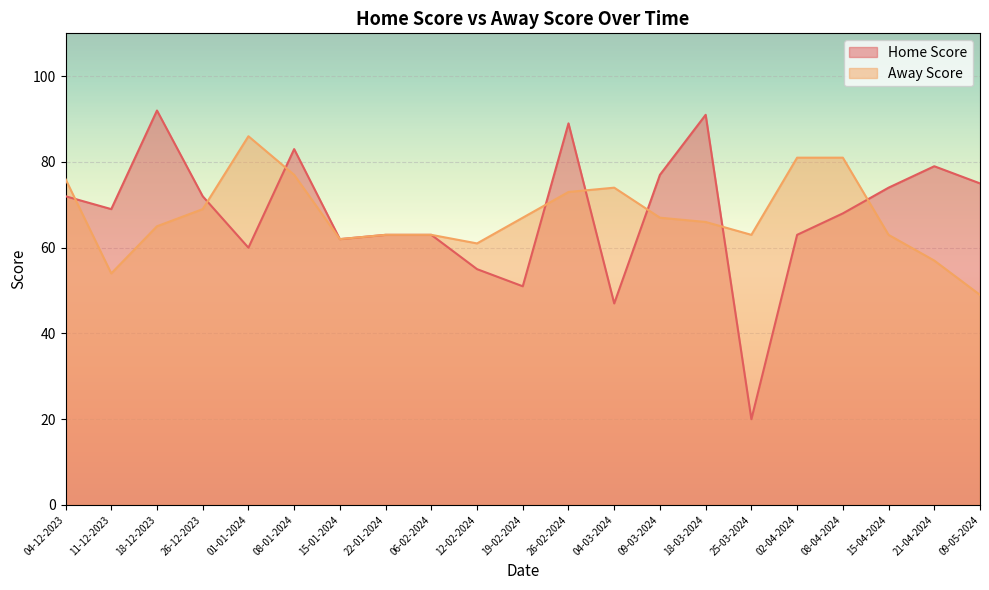

True or false: Home Score has a value of 133 at 18-12-2023.

False